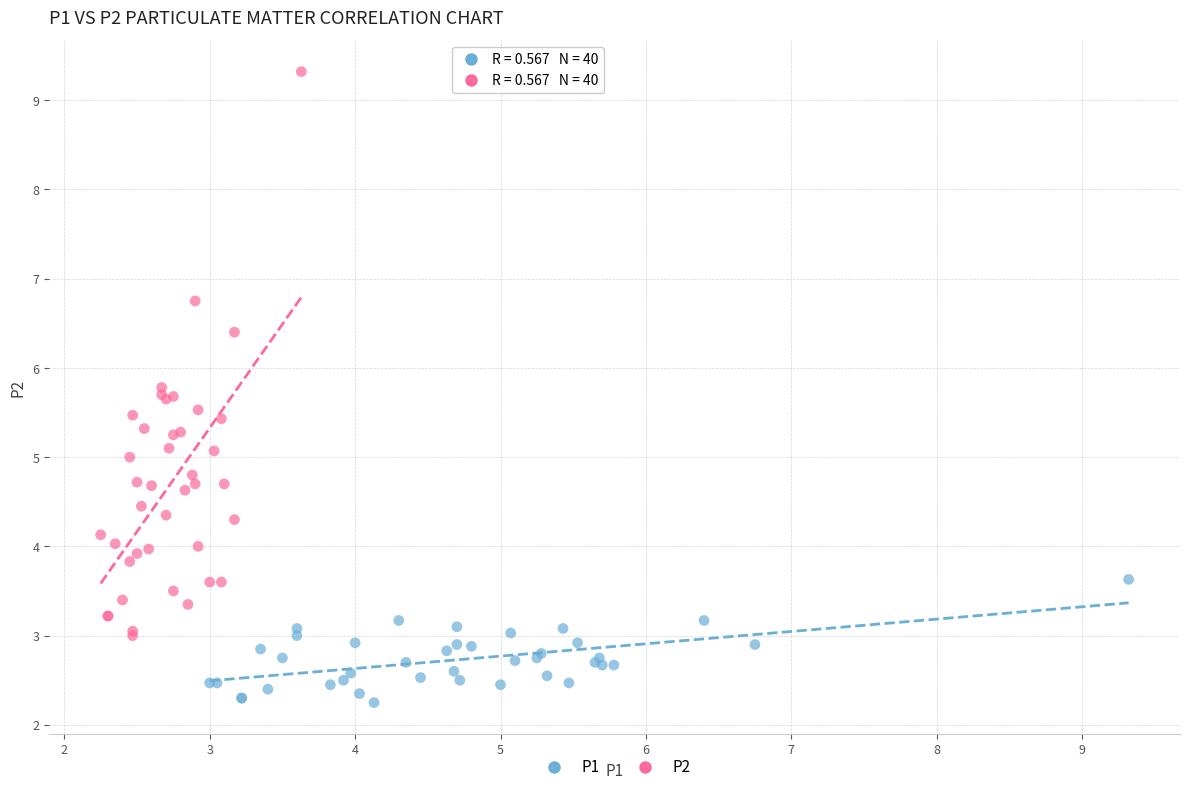

Which series reaches the maximum Y coordinate?

P2